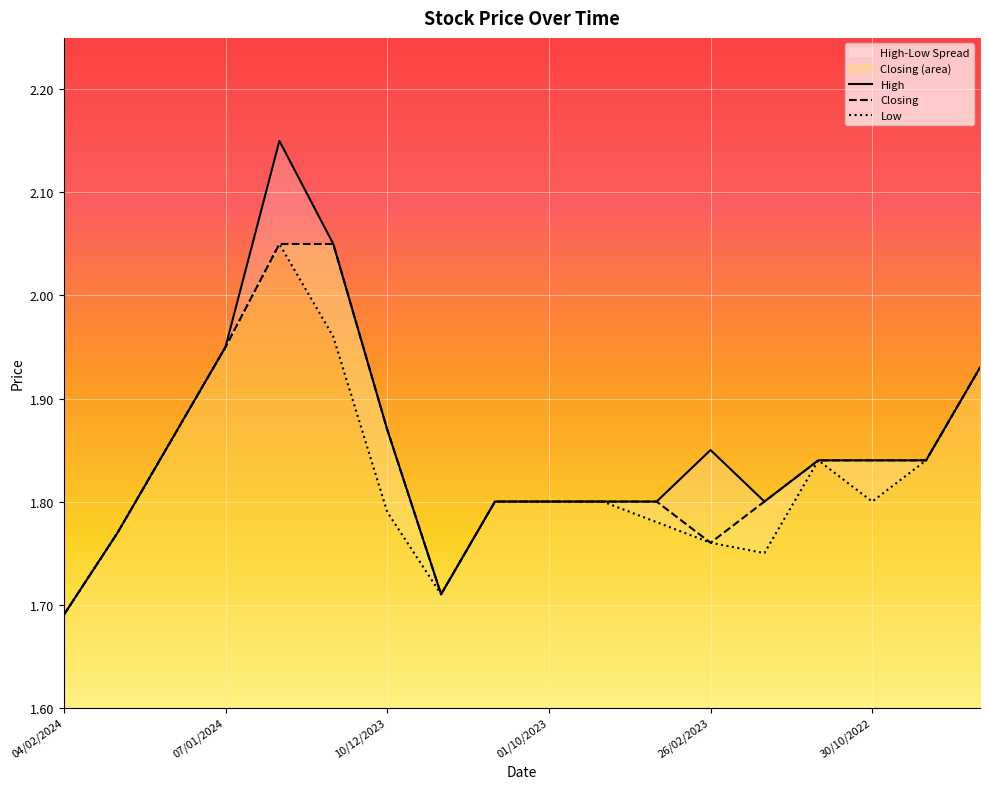

Which series has the widest spread of values?

High